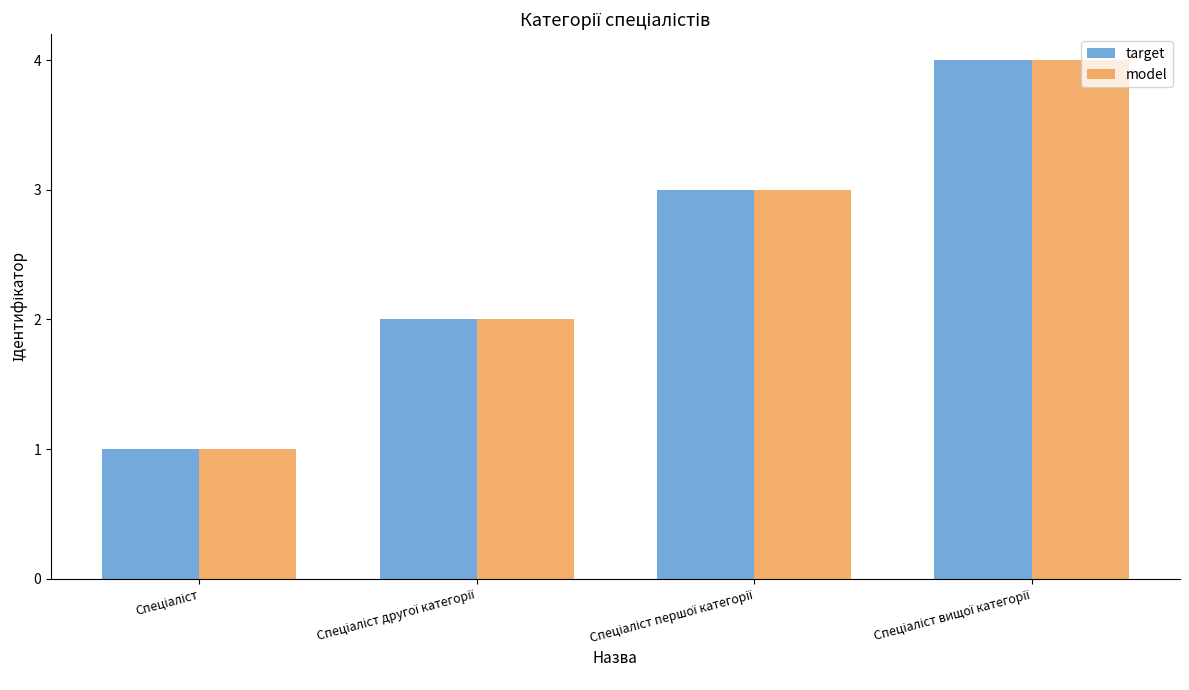

Are the bars horizontal?

No